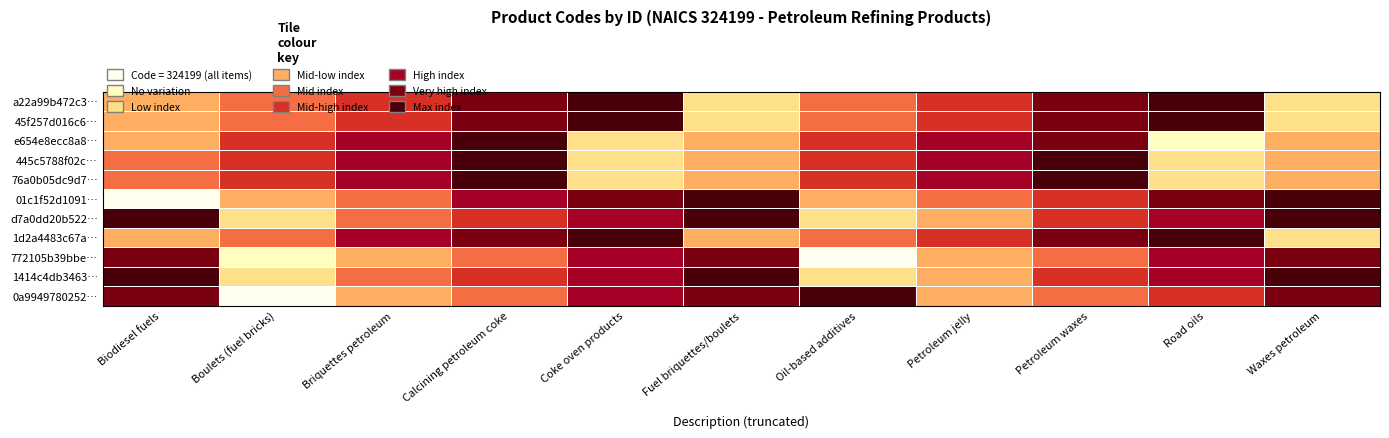

Rank the series by their maximum value, from lowest to highest.

772105b39bbe…, e654e8ecc8a8…, 445c5788f02c…, 76a0b05dc9d7…, d7a0dd20b522…, 1414c4db3463…, a22a99b472c3…, 45f257d016c6…, 01c1f52d1091…, 1d2a4483c67a…, 0a9949780252…